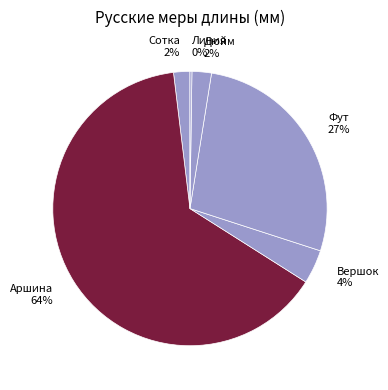

Is there any slice that represents more than half of the pie?

Yes